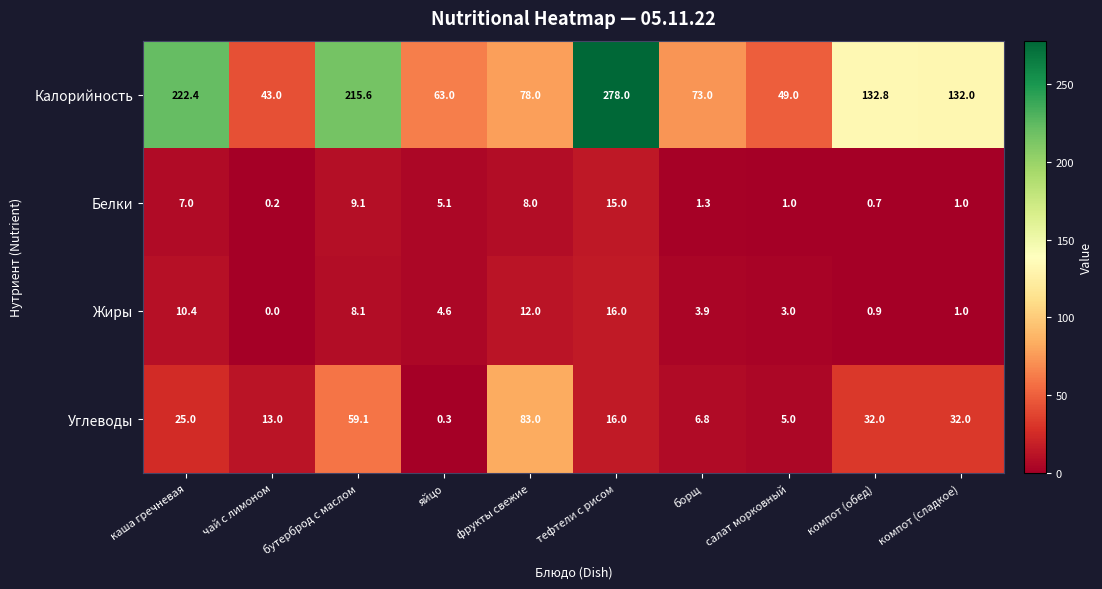

At which category is the sum across all series the highest?

тефтели с рисом